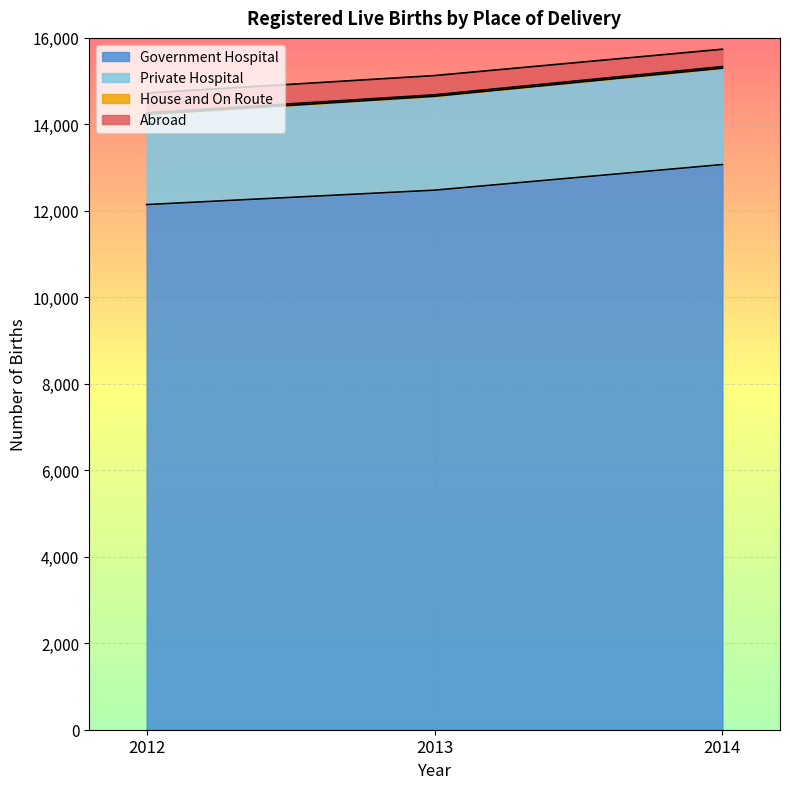

What is the sum of the Government Hospital values at 2012 and 2014?

25216